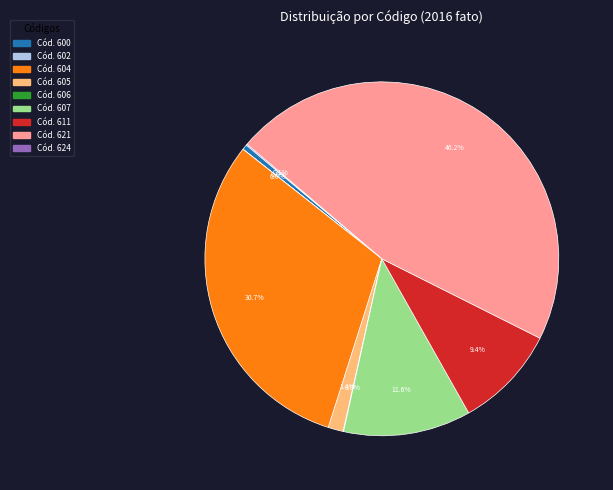

Is there any slice that represents more than half of the pie?

No